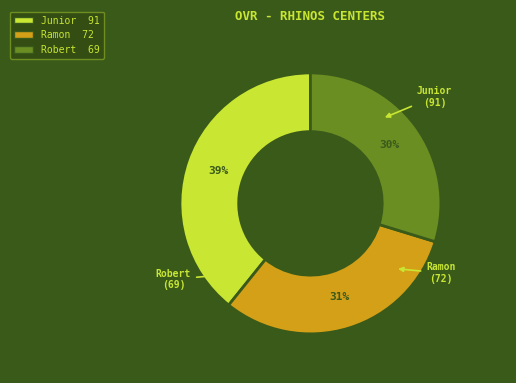

Approximately how many times larger is the value at Junior compared to Robert?

1.3